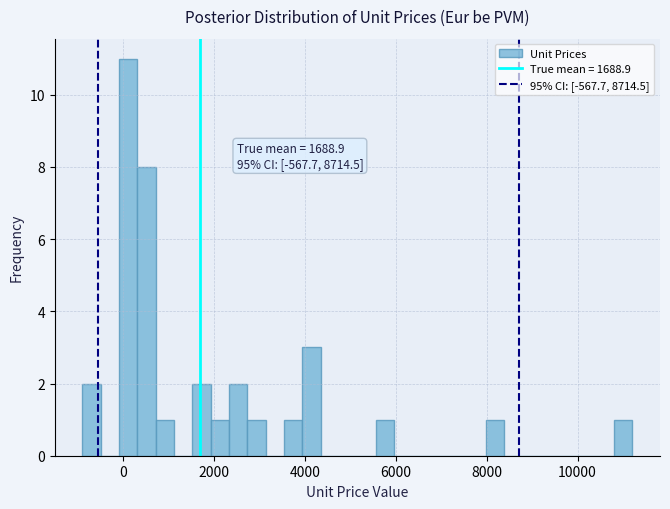

Around what value on the x-axis is the tallest bar? Give the approximate position of its centre, as read against the axis.

200